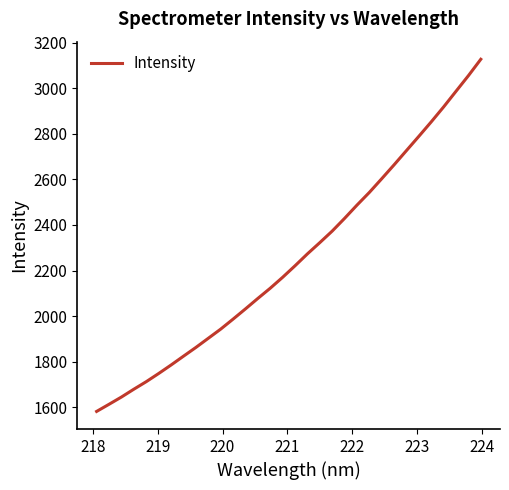

What is the difference between the maximum and minimum values?

1544.1